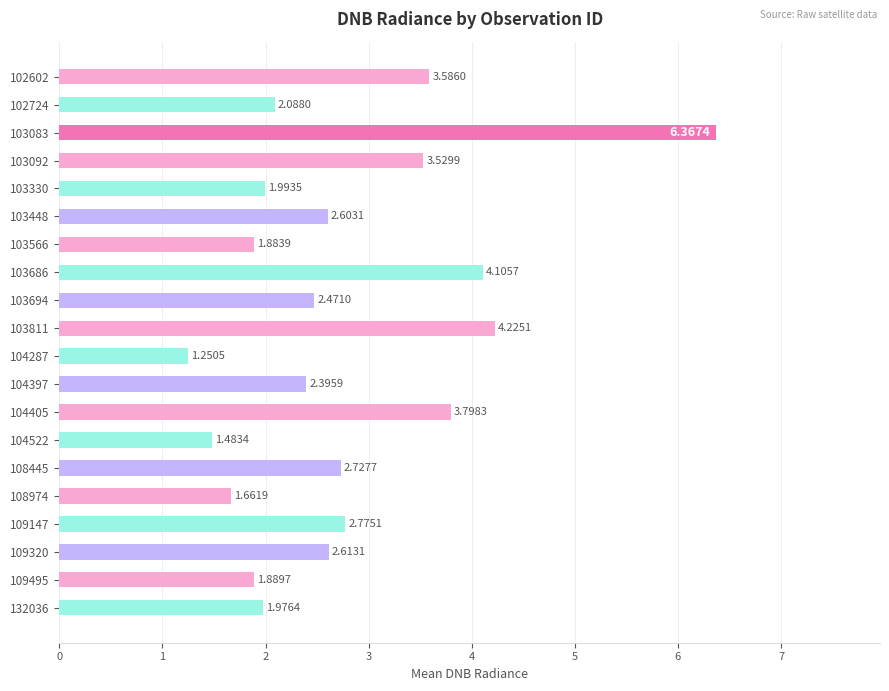

What is the sum of all values?

55.4